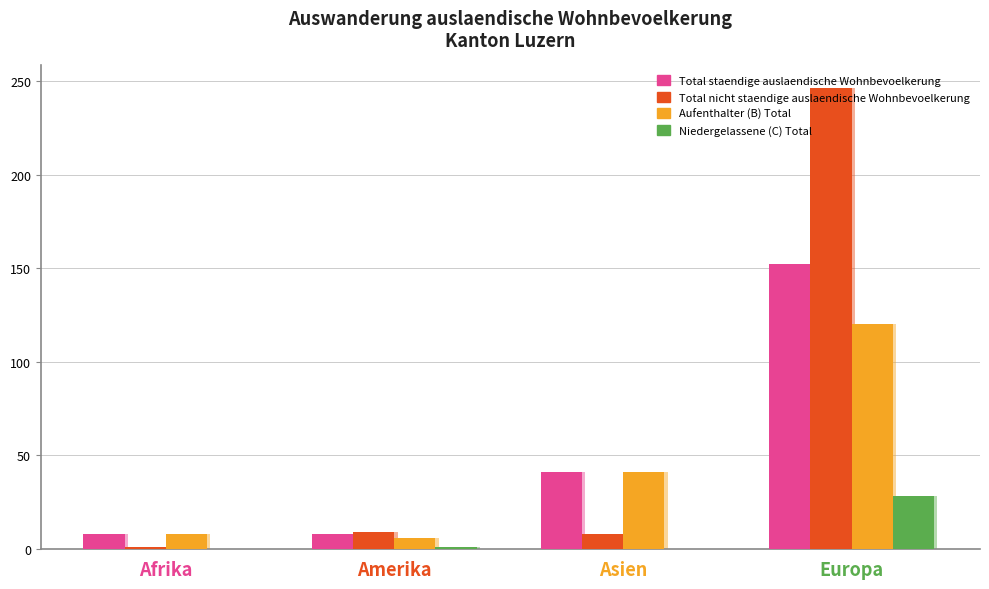

What is the sum of the Total nicht staendige auslaendische Wohnbevoelkerung values at Europa and Afrika?

247